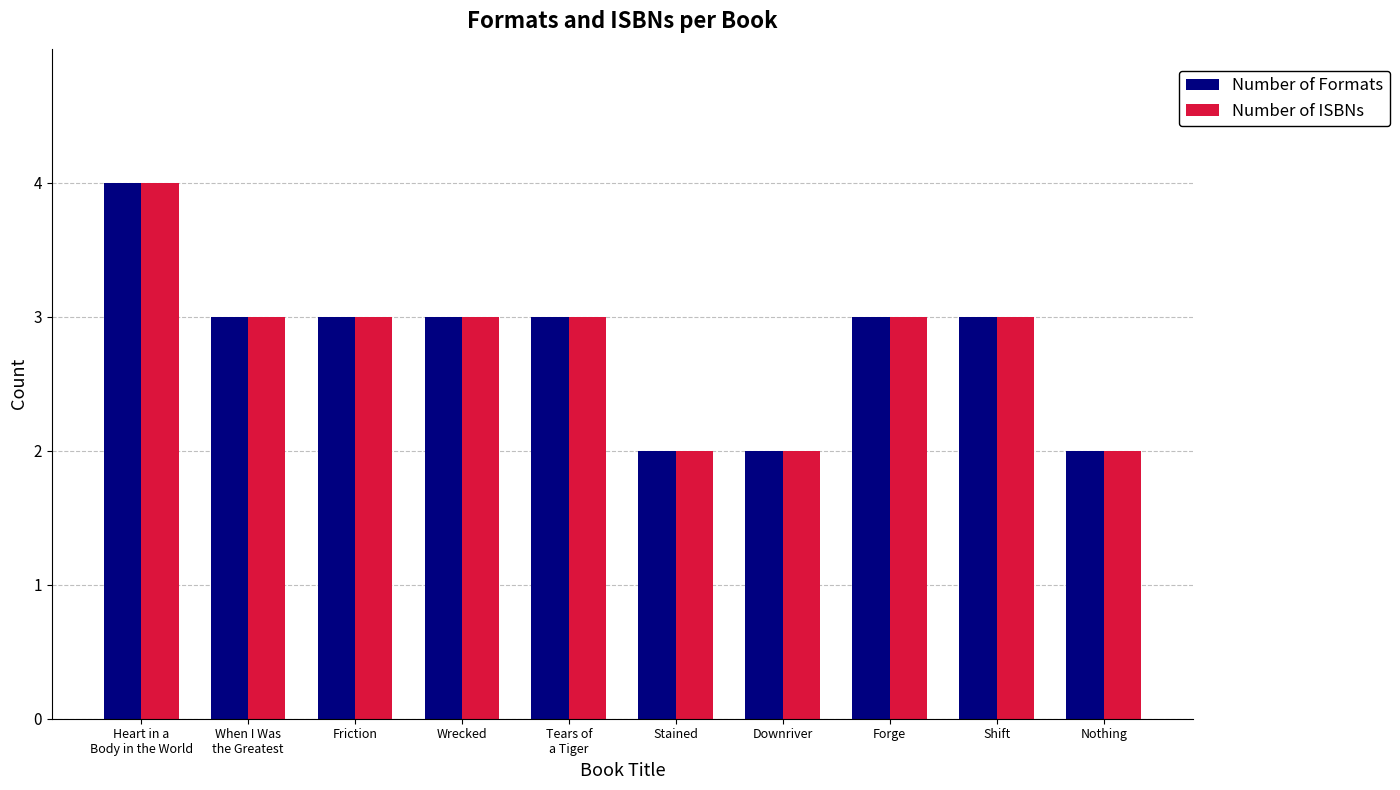

At which category does the chart reach its peak across all series?

Heart in a
Body in the World